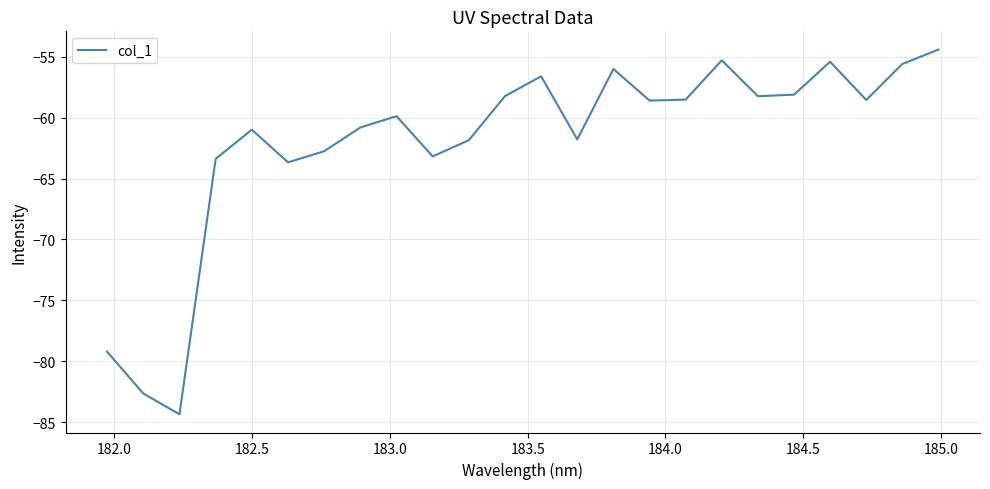

What is the average value?

-62.0